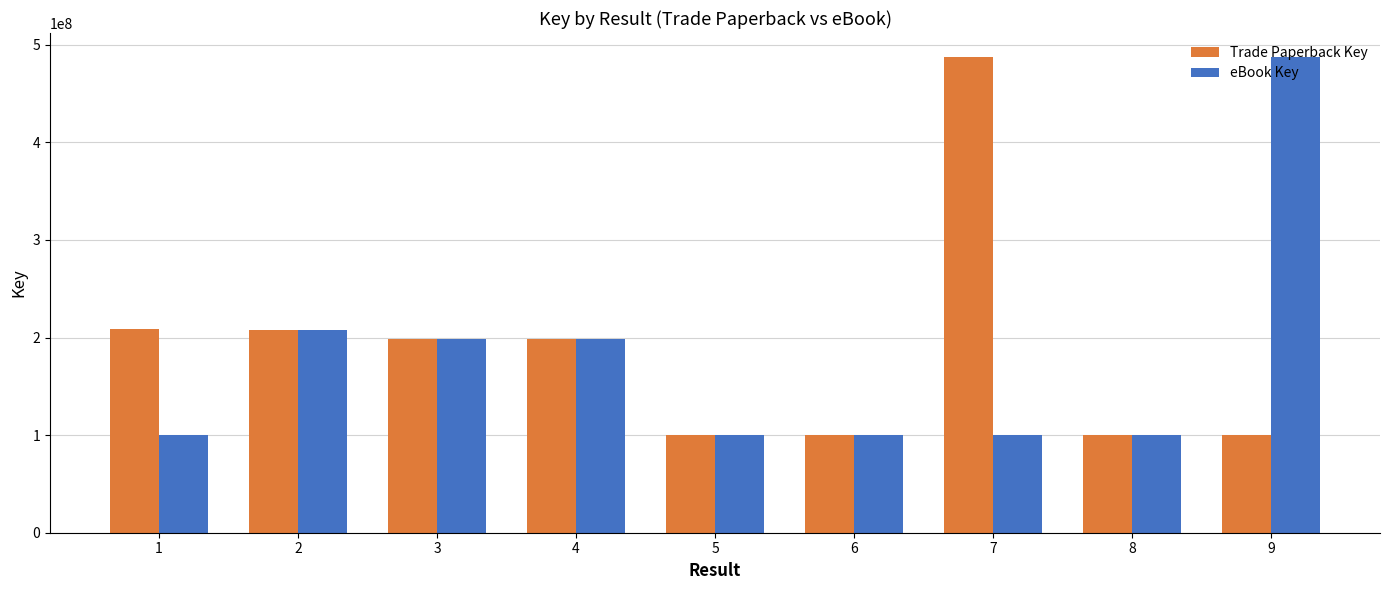

The value of Trade Paperback Key at 5 is 148115111. True or false?

False